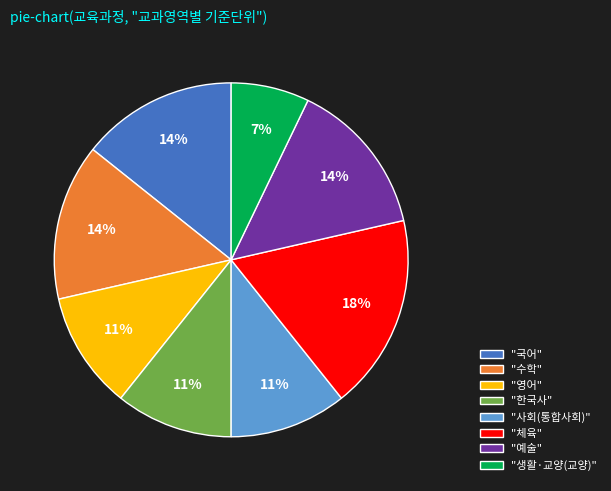

Does "수학" represent more than half of the total?

No